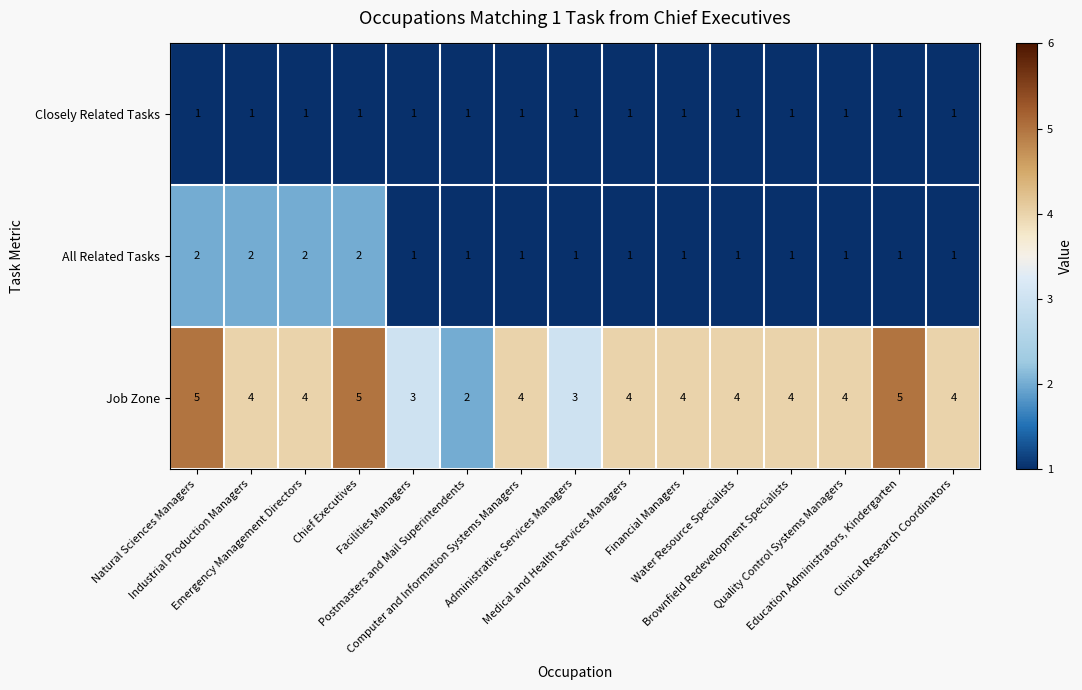

What is the maximum value shown in the chart?

5